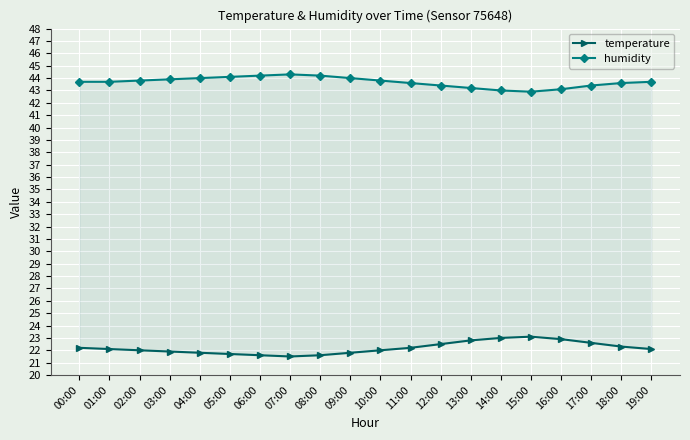

Where is the first local maximum for humidity?

07:00